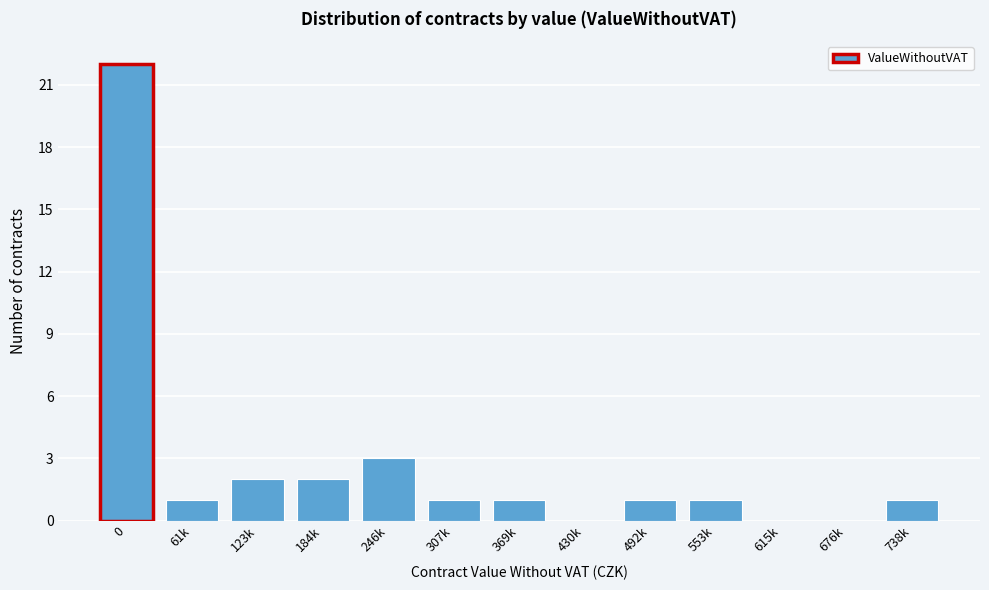

Reading right to left, list all the values displayed in this chart.

738k=1	676k=0	615k=0	553k=1	492k=1	430k=0	369k=1	307k=1	246k=3	184k=2	123k=2	61k=1	0=22